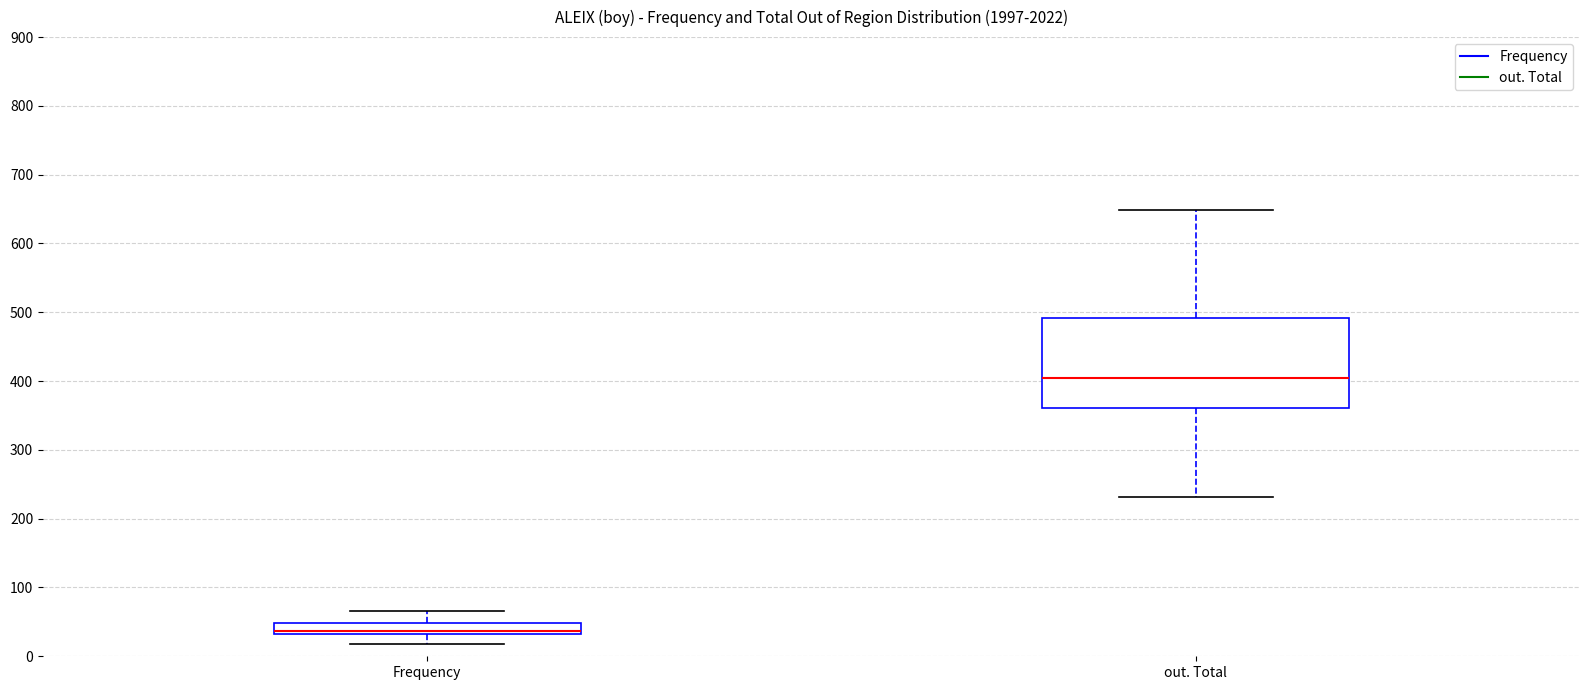

Reading left to right, read every box against the y-axis: the position of its median line, the range the box covers, and the ends of its whiskers. The values are not printed on the chart, so give them approximately, as read against the axis.

Frequency: median 40, box 30 to 50, whiskers 20 to 70
out. Total: median 400, box 360 to 490, whiskers 230 to 650